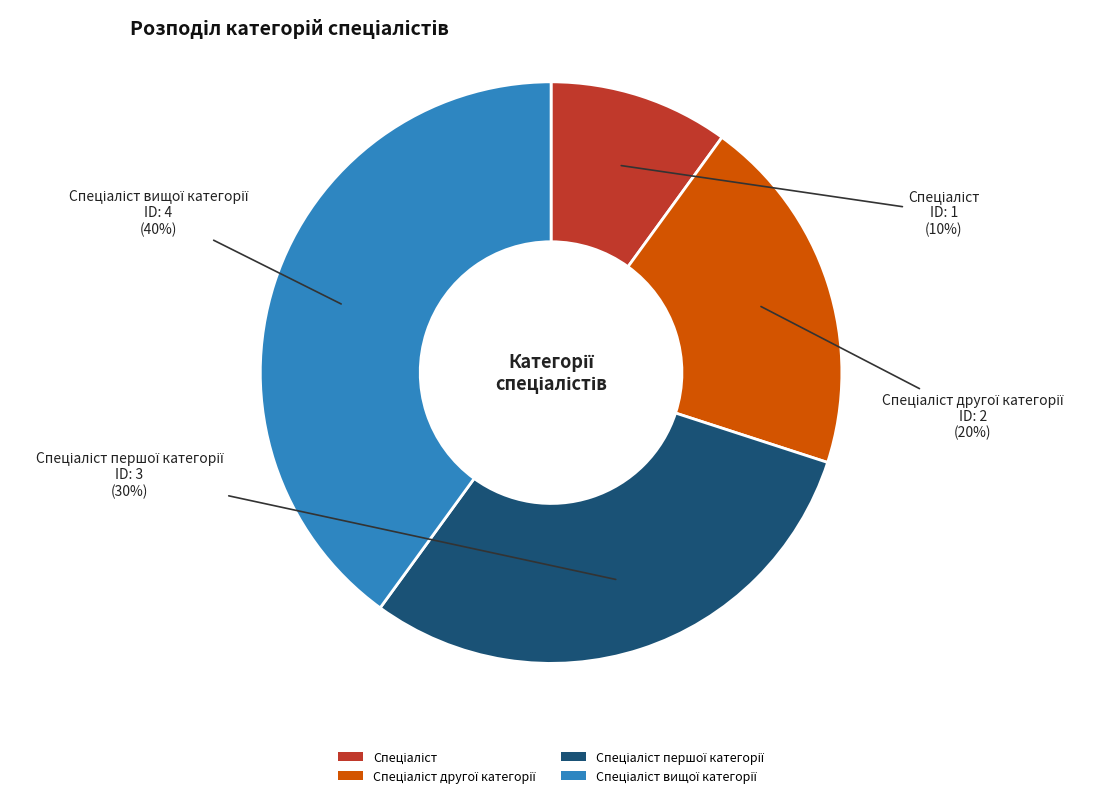

How many segments does this pie chart have?

4